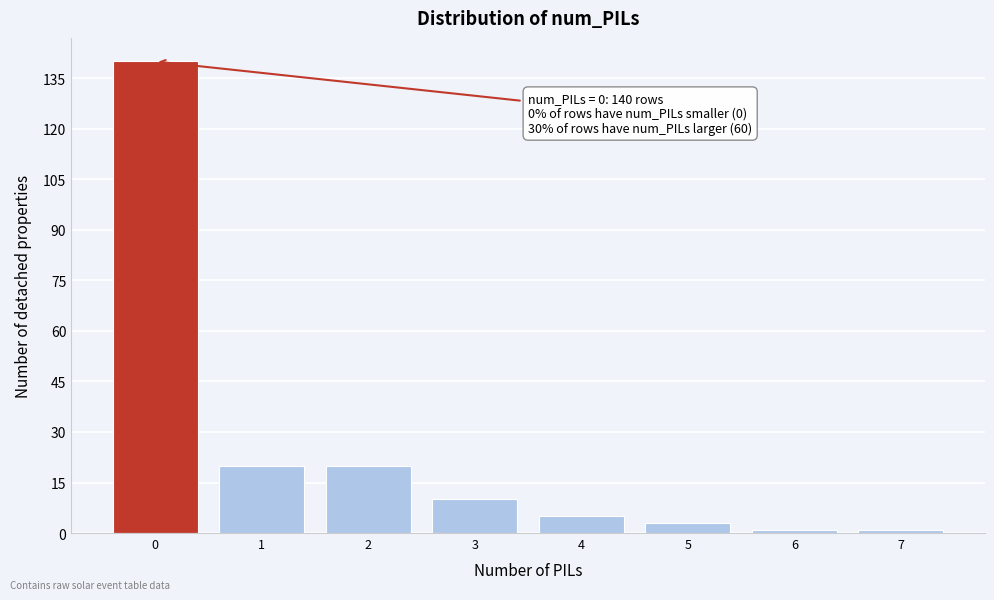

Over which range of the x-axis is the bar tallest?

-0.5 to 0.5